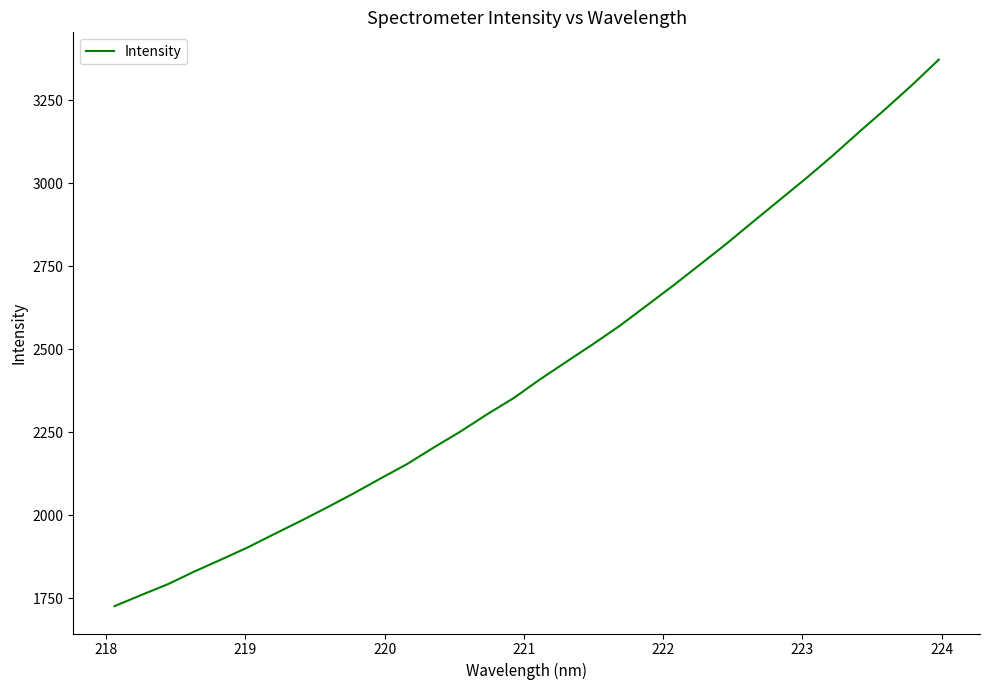

What is the minimum value shown in the chart?

1725.6